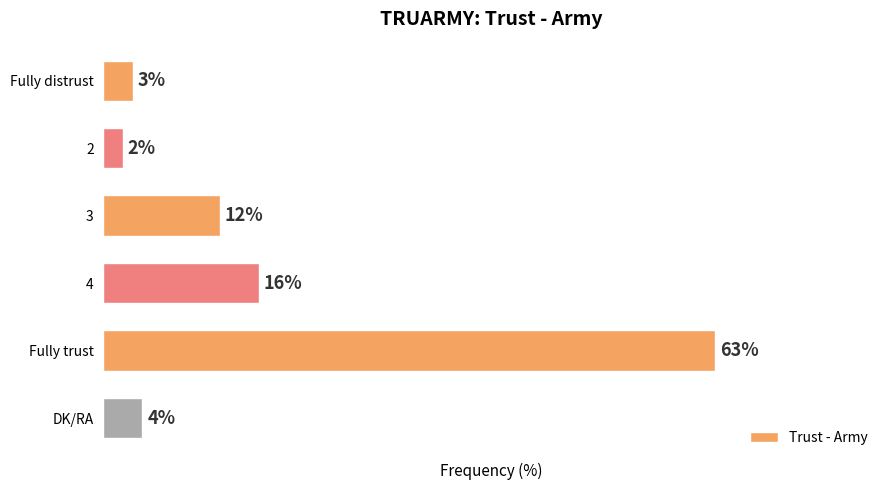

What is the label of the 5th bar from the top?

Fully trust